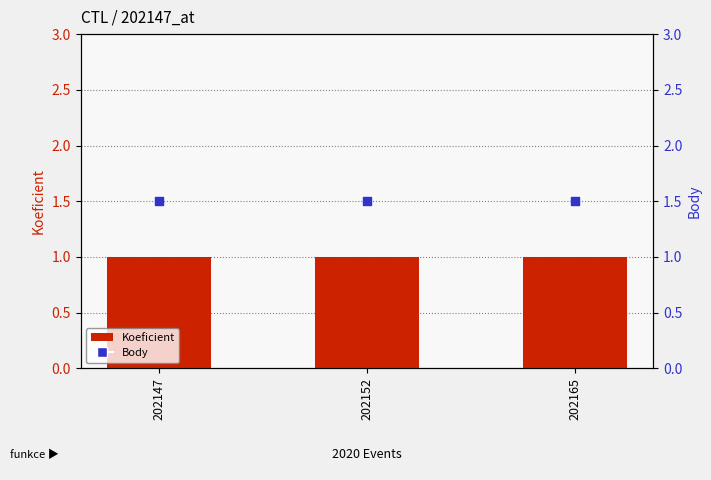

Which series reaches the maximum Y coordinate?

Body